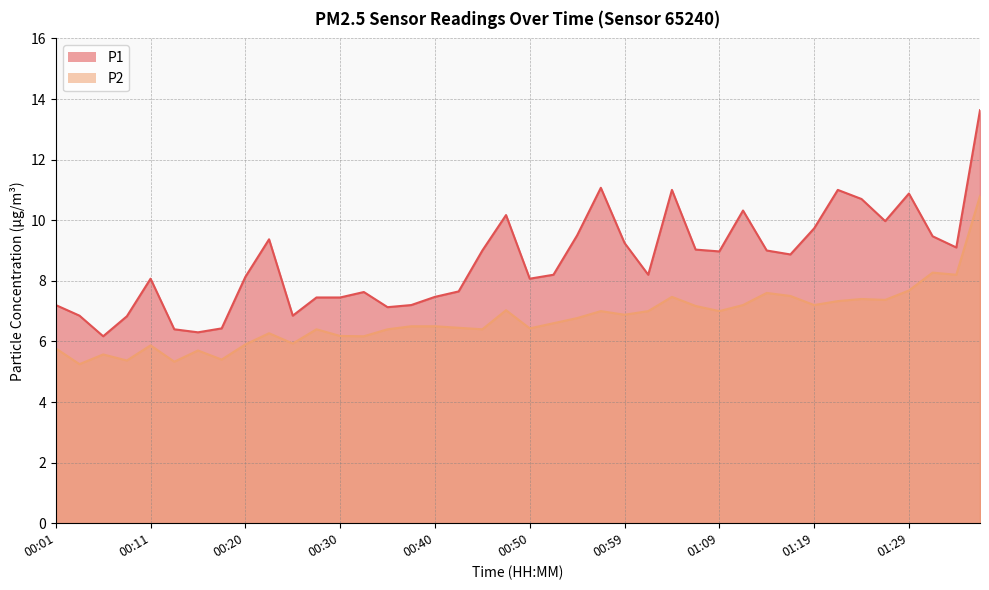

Reading left to right, transcribe all the data shown in this chart.

P1: 7.2	6.8	6.2	6.8	8.1	6.4	6.3	6.4	8.1	9.4	6.8	7.5	7.5	7.6	7.1	7.2	7.5	7.7	9.0	10.2	8.1	8.2	9.5	11.1	9.2	8.2	11.0	9.0	9.0	10.3	9.0	8.9	9.7	11.0	10.7	10.0	10.9	9.5	9.1	13.6
P2: 5.8	5.2	5.6	5.4	5.9	5.3	5.7	5.4	5.9	6.3	5.9	6.4	6.2	6.2	6.4	6.5	6.5	6.5	6.4	7.0	6.4	6.6	6.8	7.0	6.9	7.0	7.5	7.2	7.0	7.2	7.6	7.5	7.2	7.3	7.4	7.4	7.7	8.3	8.2	10.8